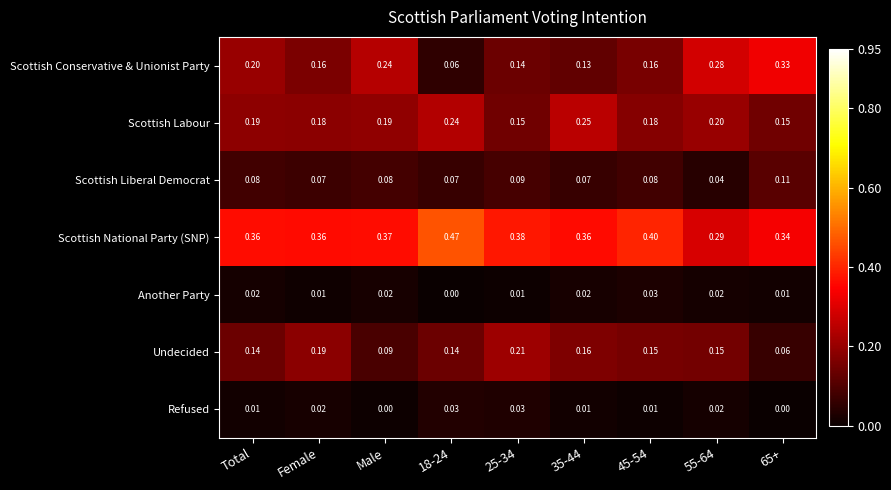

Which series has the largest total across all categories?

Scottish National Party (SNP)